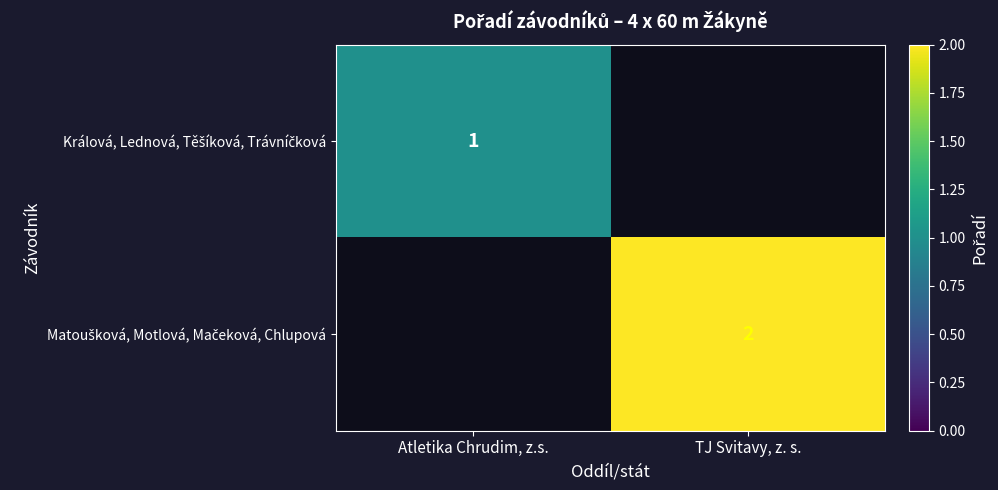

Which has a higher value, TJ Svitavy, z. s. or Atletika Chrudim, z.s.?

Atletika Chrudim, z.s.